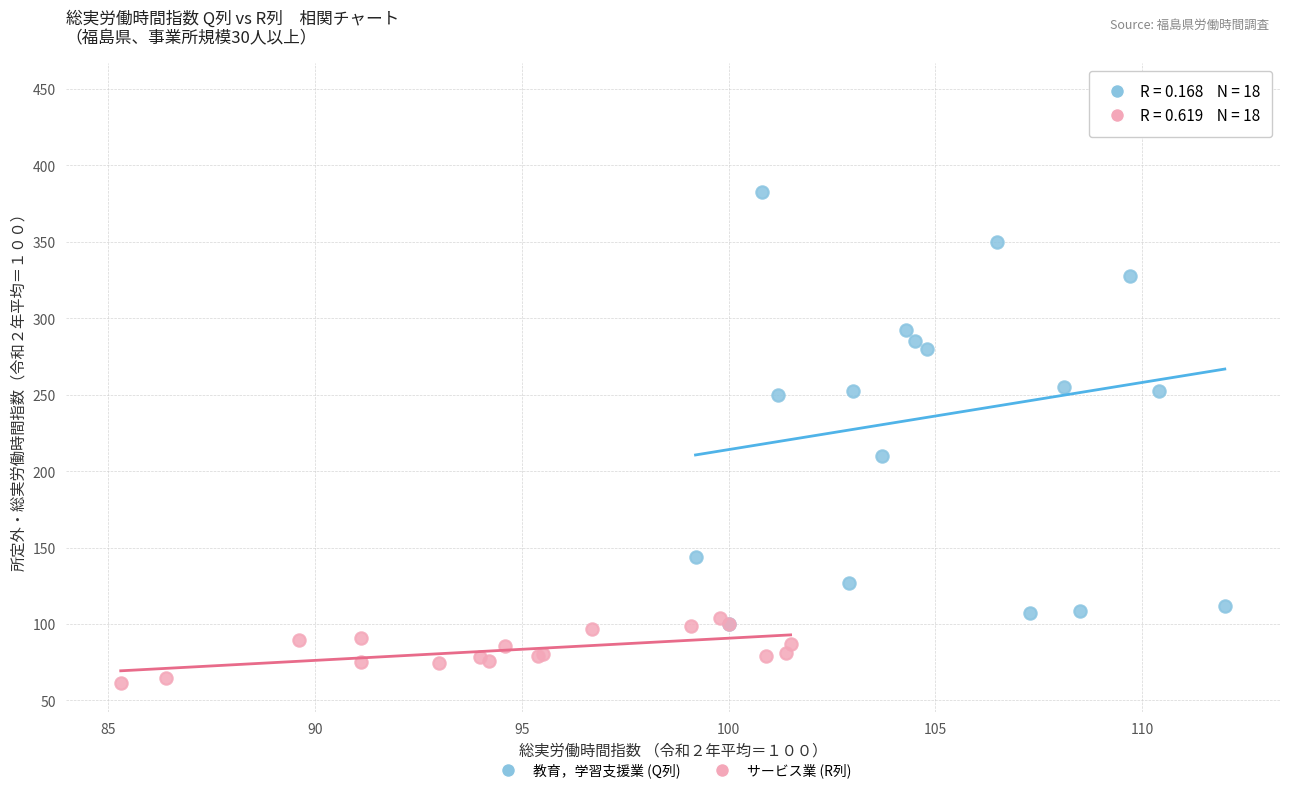

Which series has the largest Y range (max minus min)?

教育，学習支援業 (Q列)